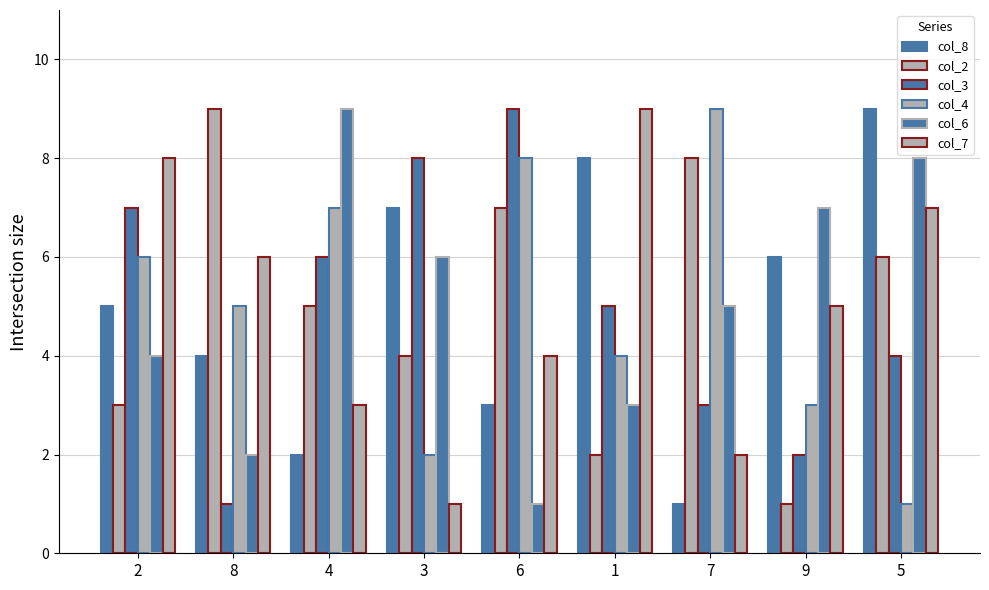

What is the highest value of the col_2 series?

9